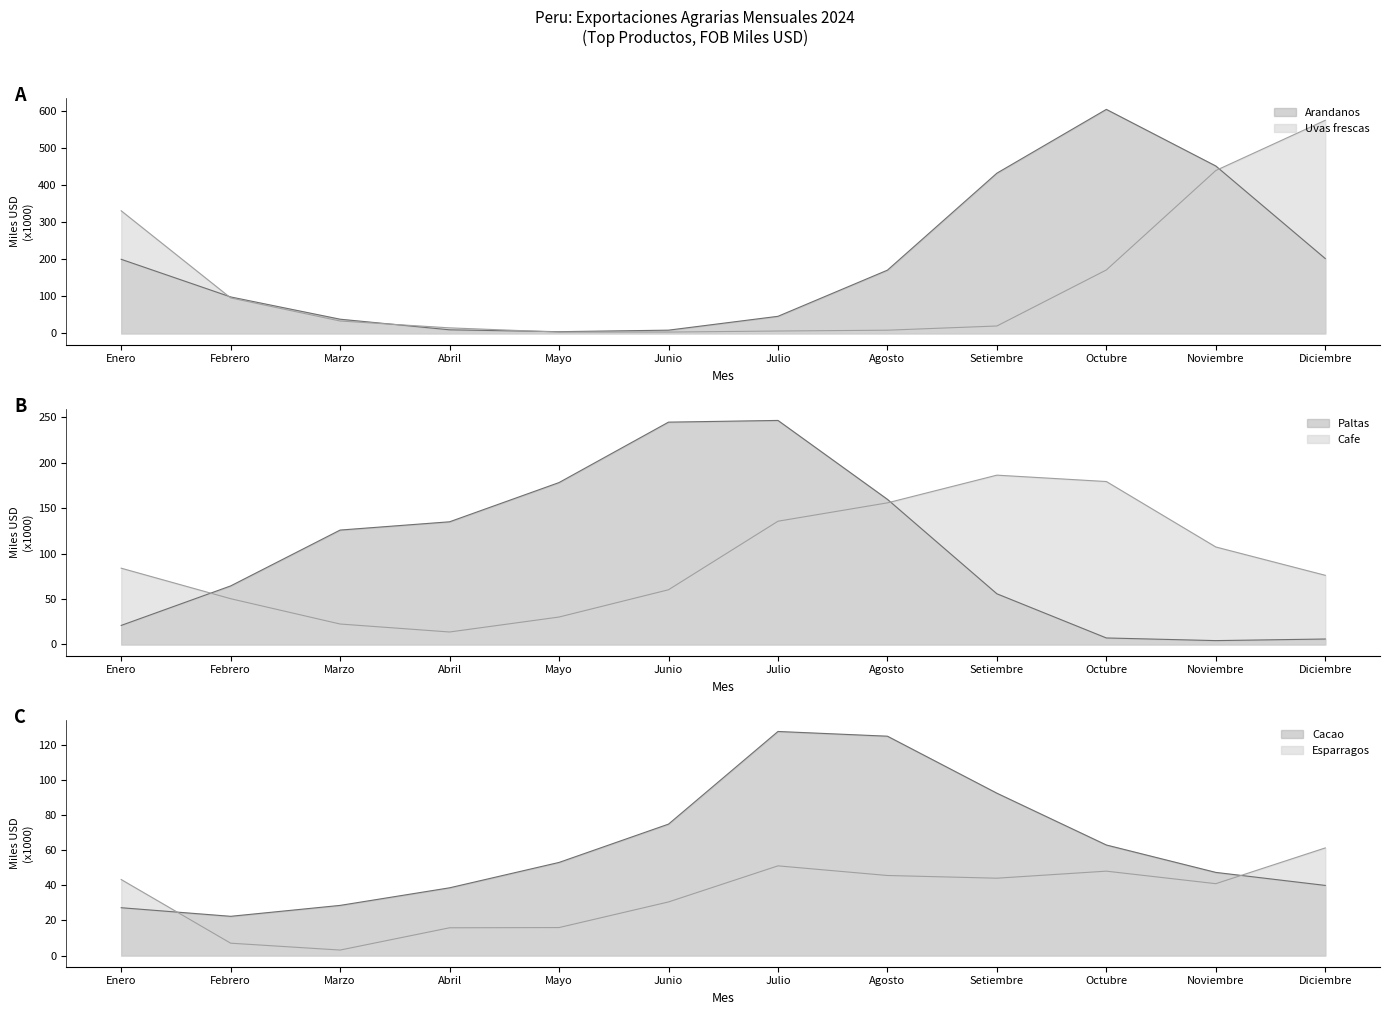

The Cacao series shows 125.0 at Agosto. True or false?

True